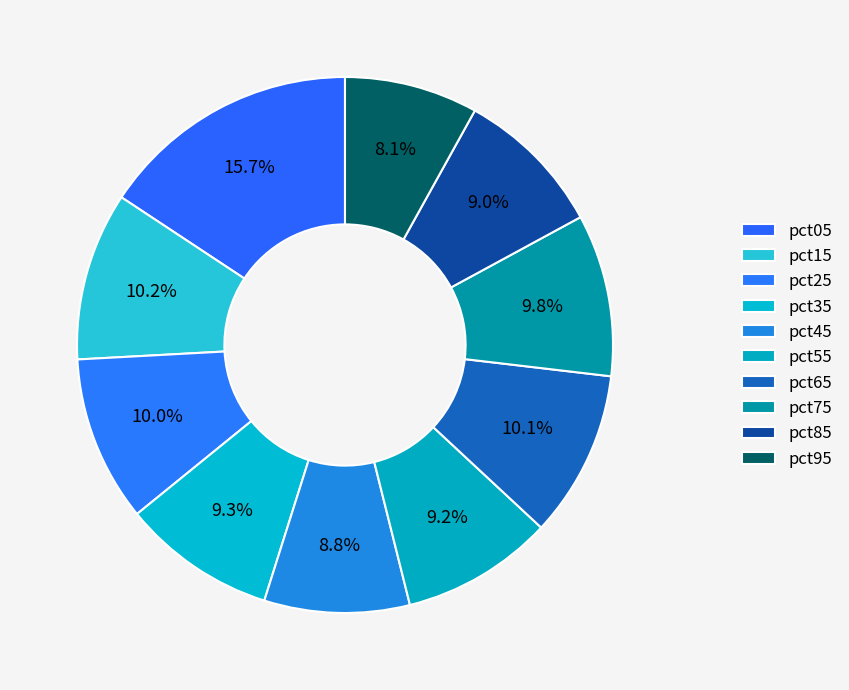

Does pct45 account for over 50% of the chart?

No